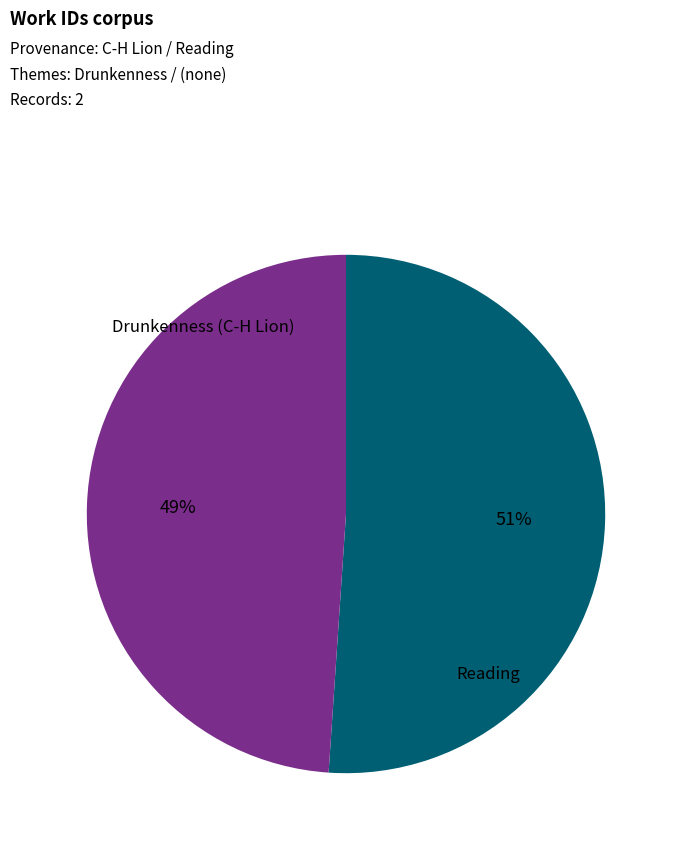

To the nearest percent, what is the difference between the largest and smallest slice percentages?

2%